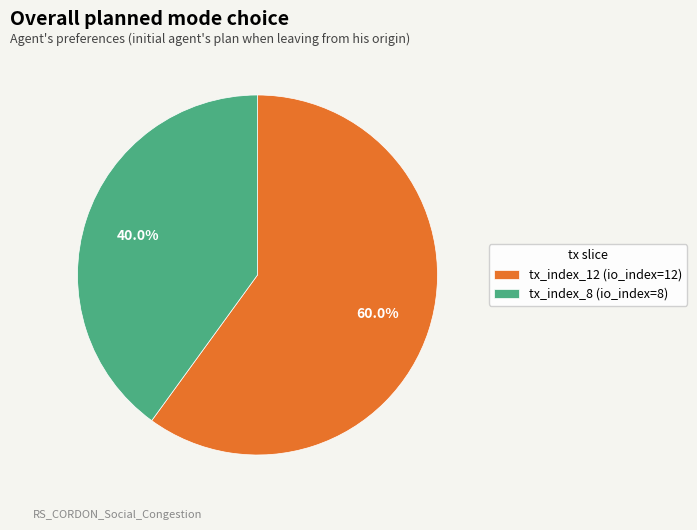

To the nearest percent, what is the average slice percentage?

50%